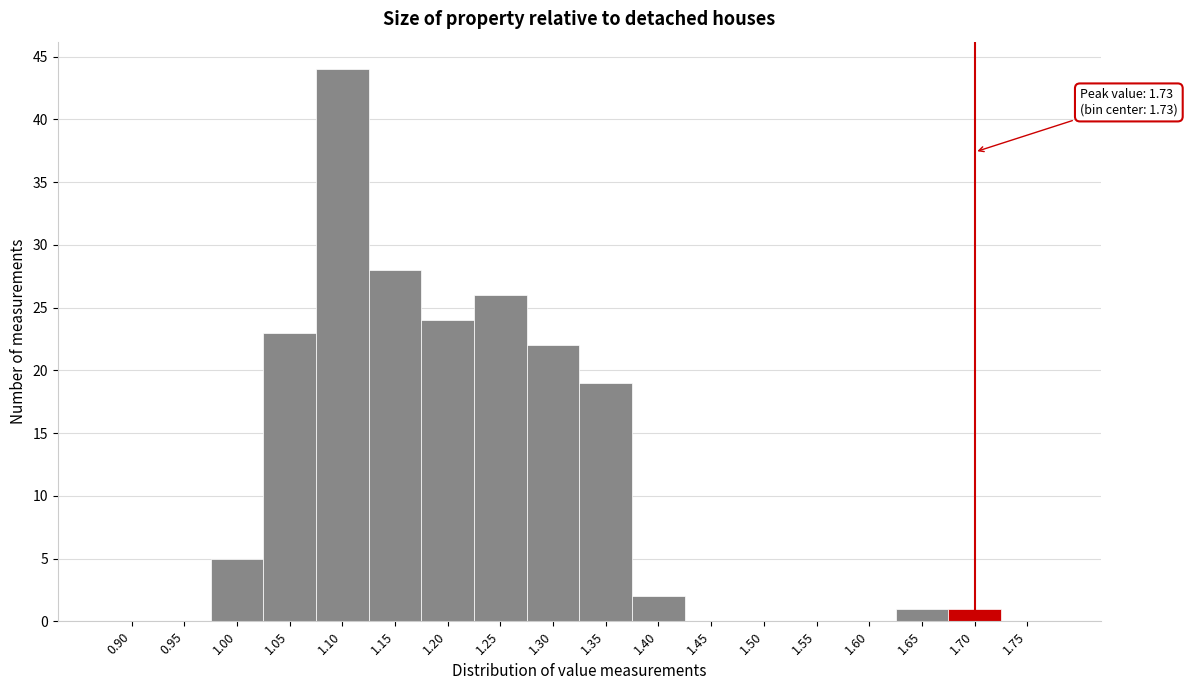

Reading left to right, transcribe all the data shown in this chart.

0.90=0	0.95=0	1.00=5	1.05=23	1.10=44	1.15=28	1.20=24	1.25=26	1.30=22	1.35=19	1.40=2	1.45=0	1.50=0	1.55=0	1.60=0	1.65=1	1.70=1	1.75=0